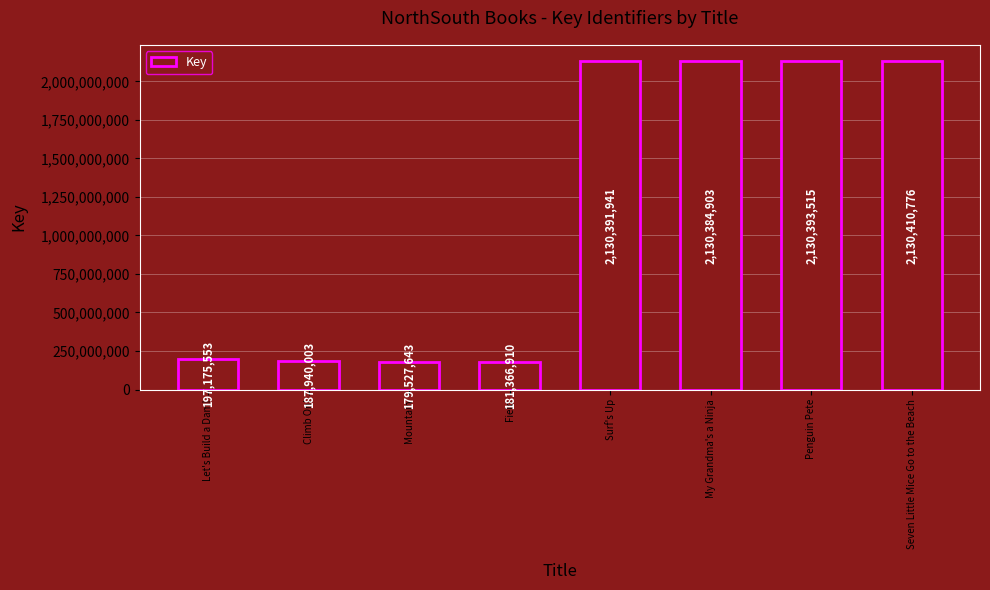

True or false: the data shows 3560885955 at Penguin Pete.

False